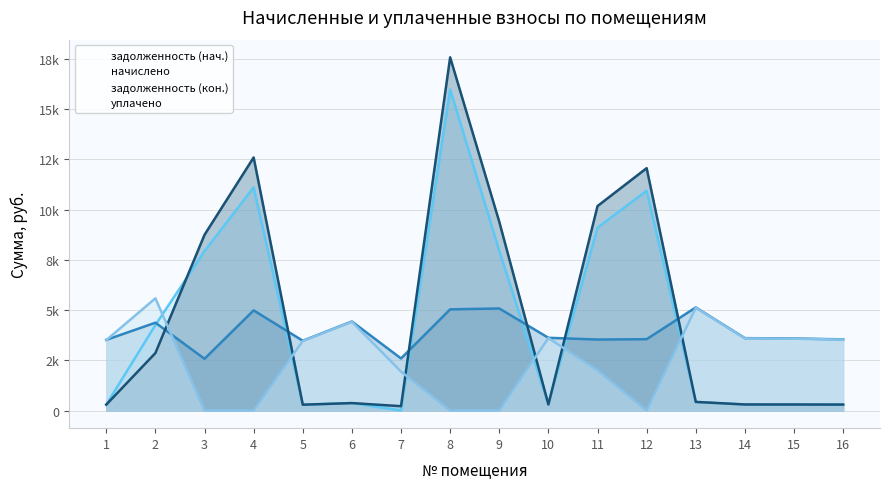

How many interior local peaks does the начислено series have?

5